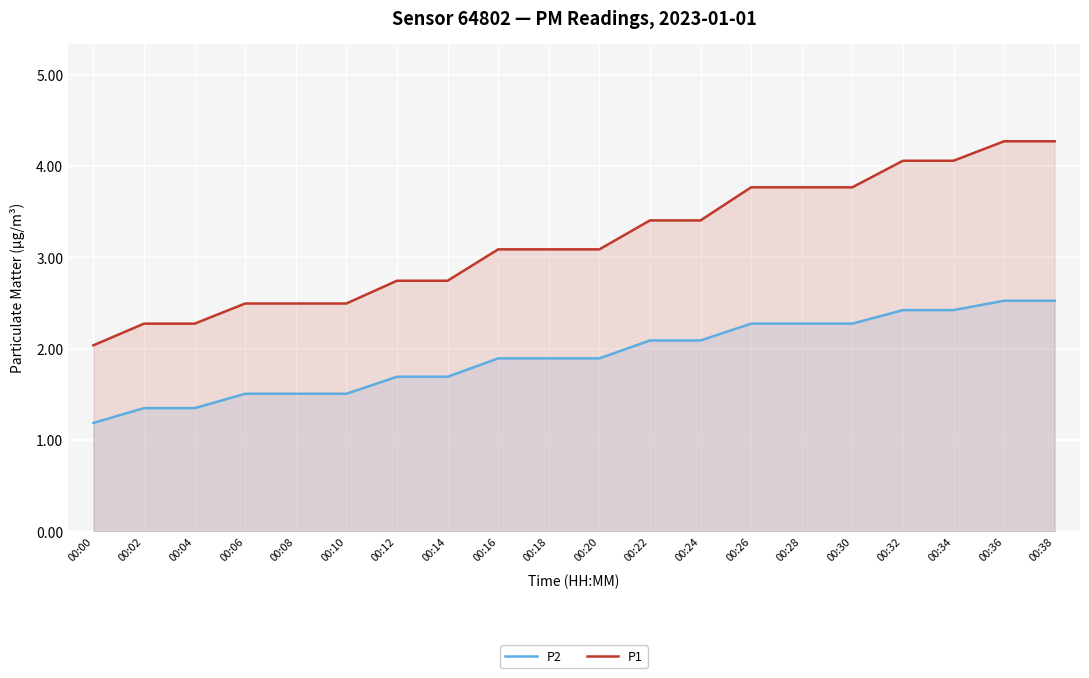

Rank the series by their average value, from highest to lowest.

P1, P2